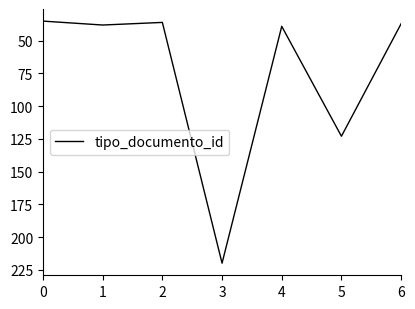

What is the minimum value shown in the chart?

35